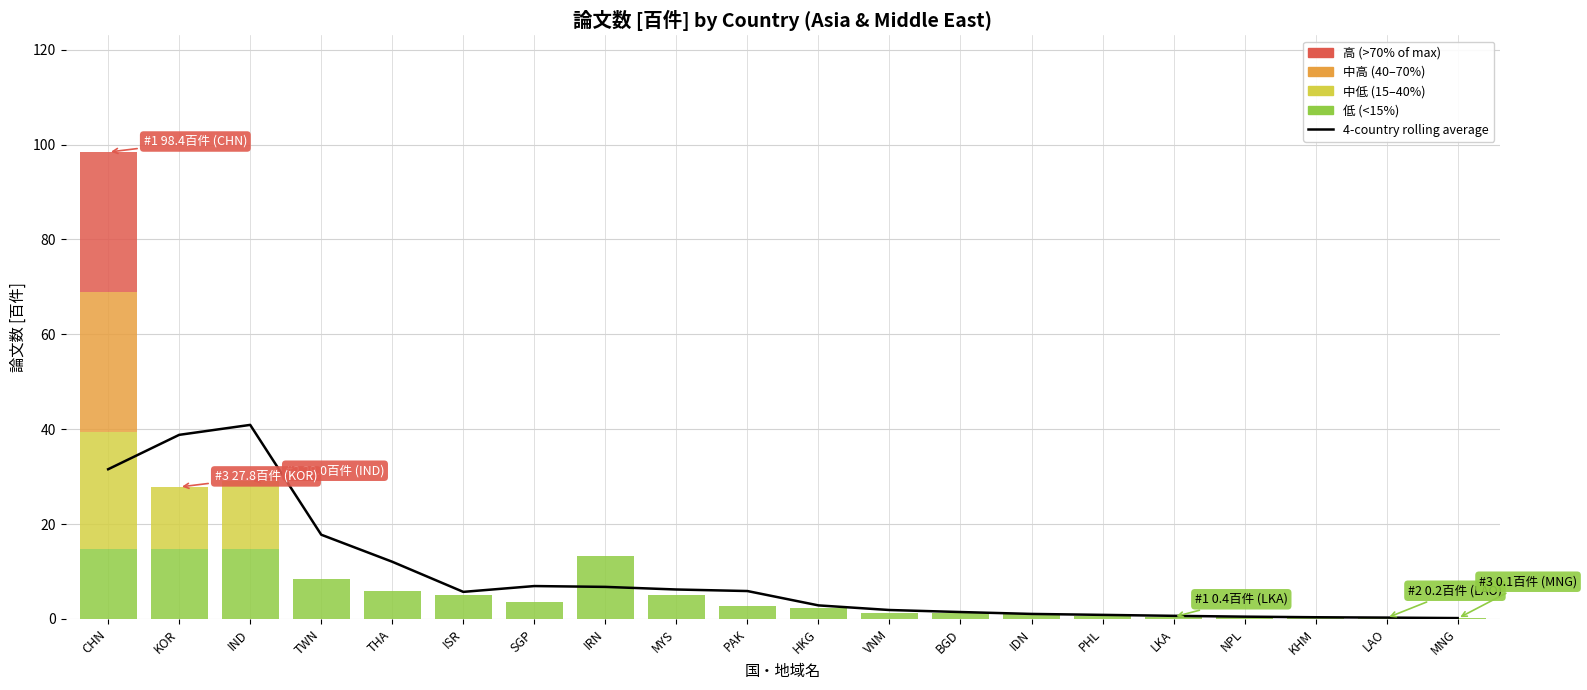

The chart shows a value of 9.9 at ISR. True or false?

False